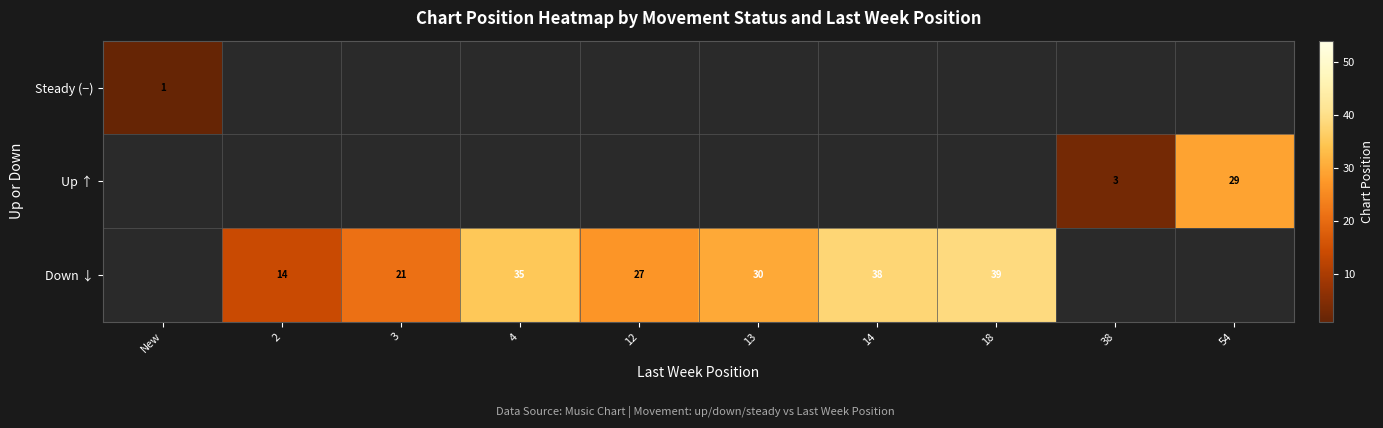

The Up ↑ series shows 3 at 38. True or false?

True